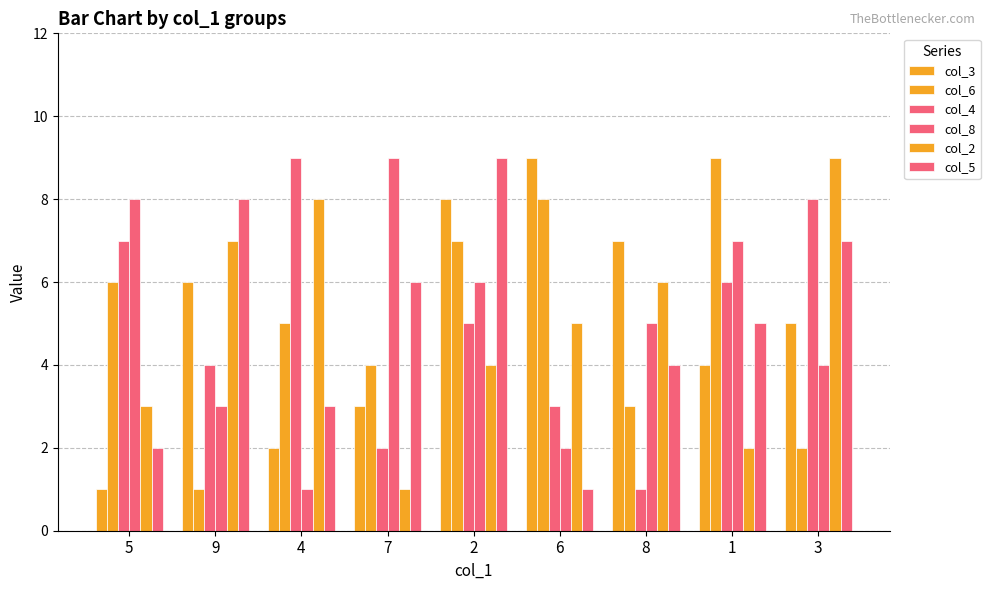

How many data points does each series have?

9